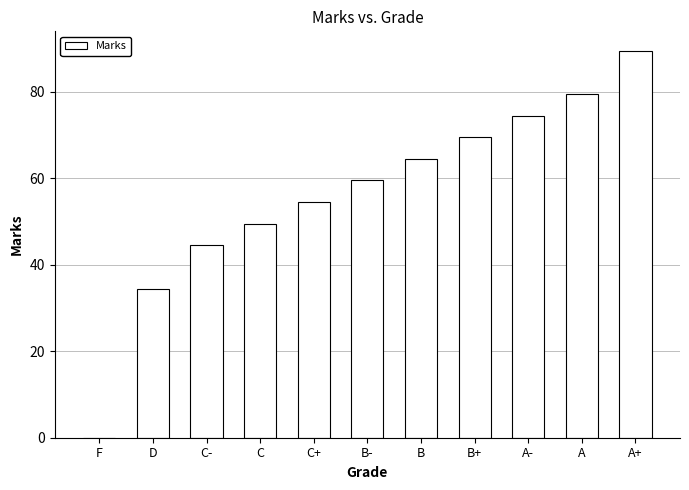

What is the sum of all values?

619.5